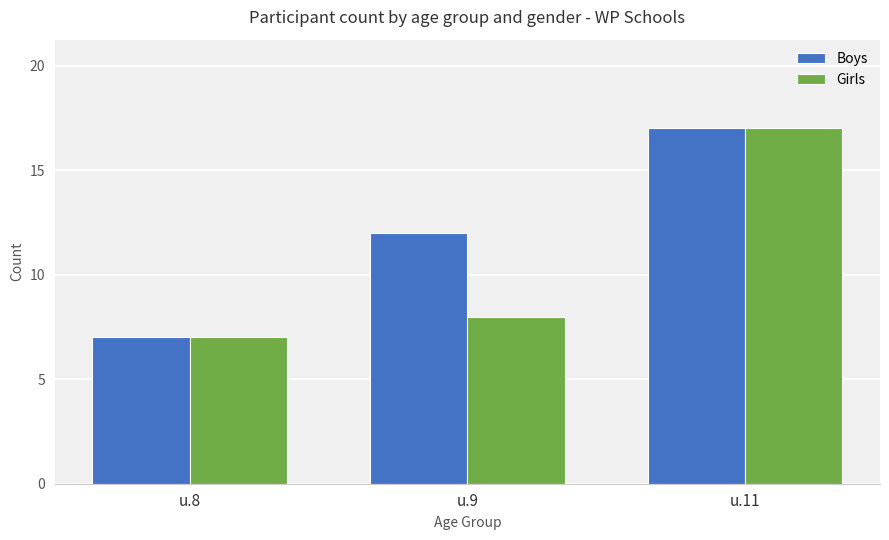

Rank the categories by Girls value from highest to lowest.

u.11, u.9, u.8